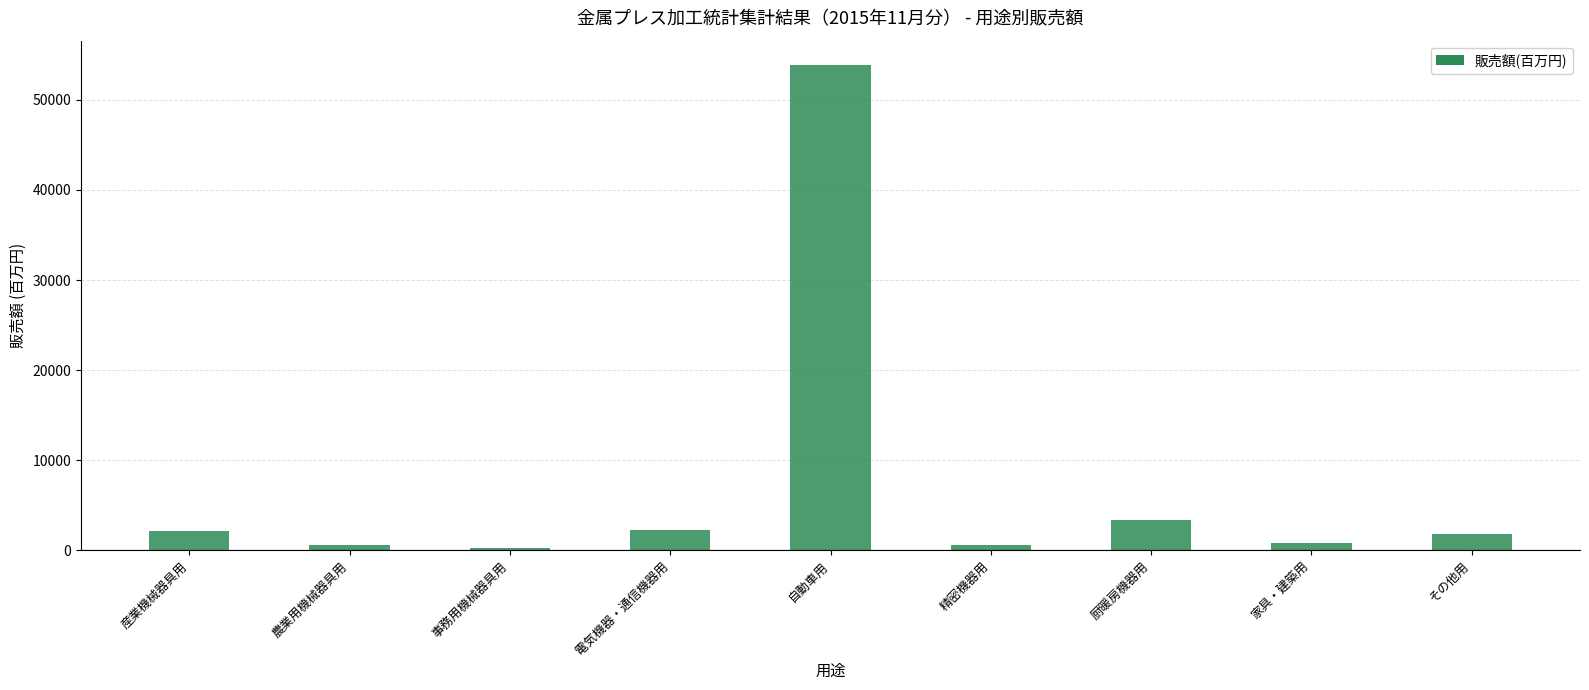

What is the label of the 1st bar from the left?

産業機械器具用